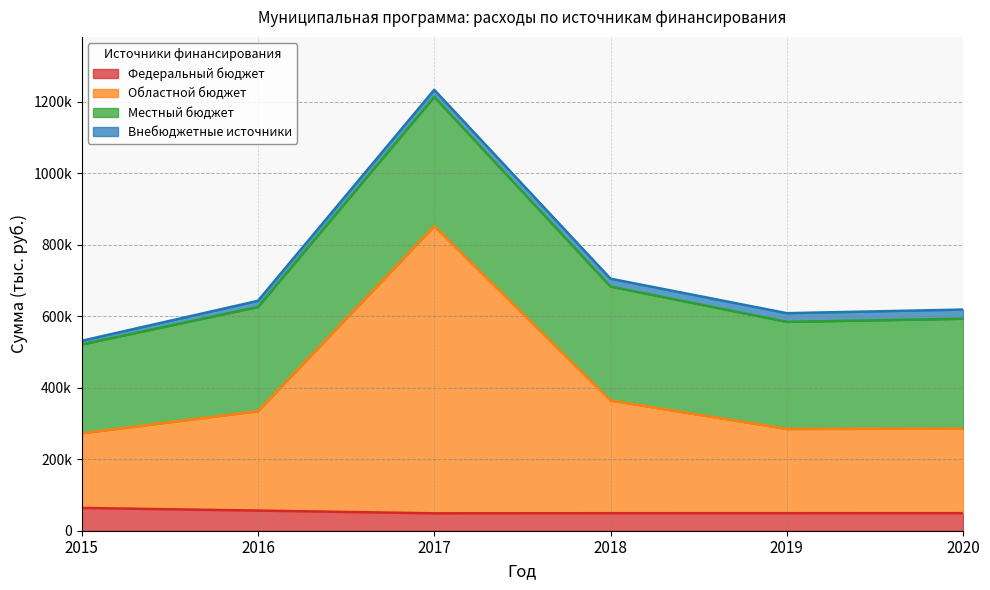

Where is the first local maximum for Областной бюджет?

2017